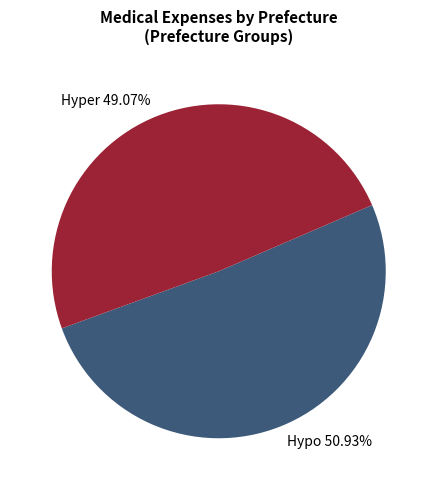

How many segments does this pie chart have?

2